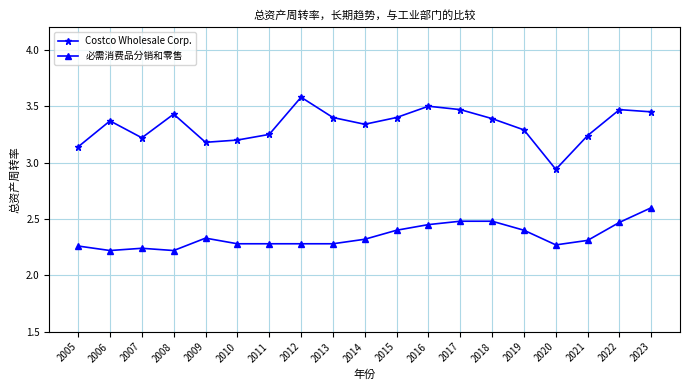

The 必需消费品分销和零售 series shows 2.2 at 2006. True or false?

True